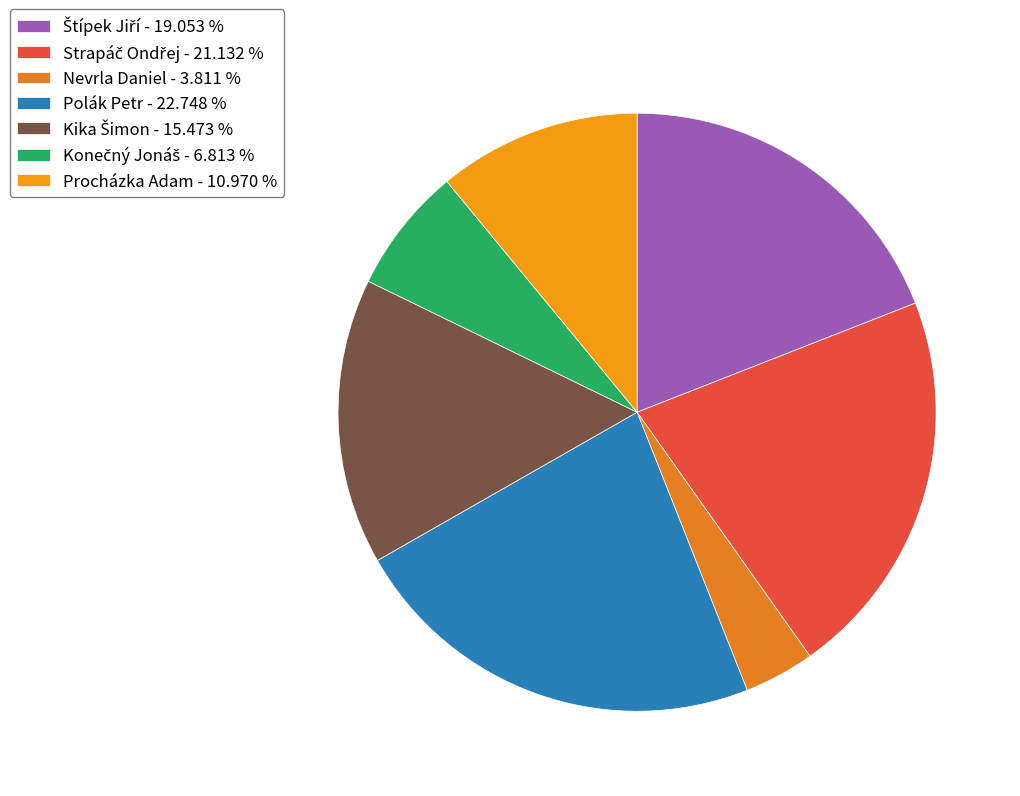

True or false: Procházka Adam accounts for 18% of the total.

False